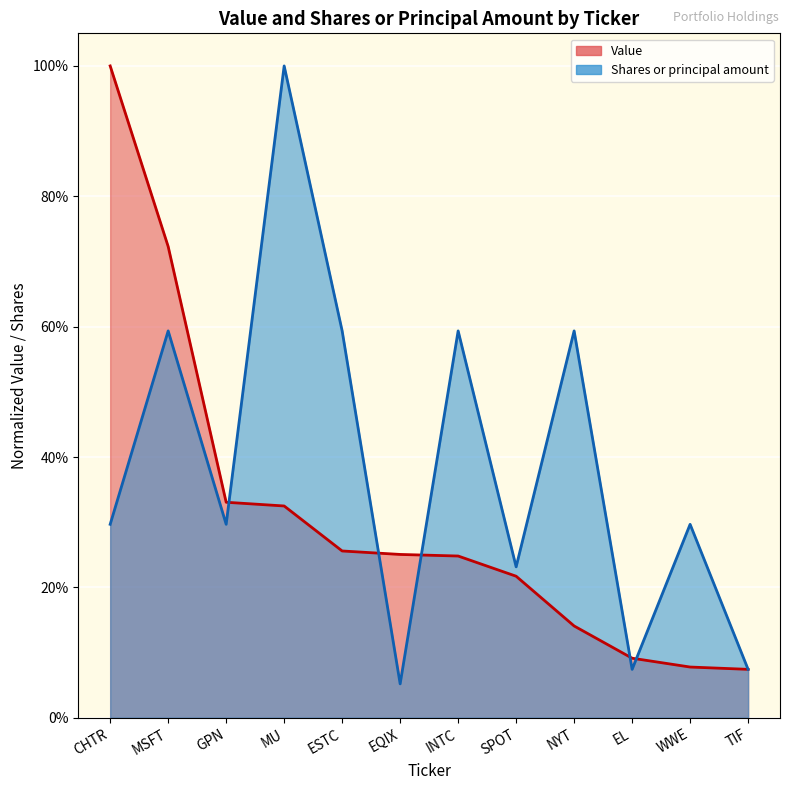

Reading left to right, list all the values displayed in this chart.

Shares or principal amount: CHTR=0.3	MSFT=0.6	GPN=0.3	MU=1.0	ESTC=0.6	EQIX=0.1	INTC=0.6	SPOT=0.2	NYT=0.6	EL=0.1	WWE=0.3	TIF=0.1
Value: CHTR=1.0	MSFT=0.7	GPN=0.3	MU=0.3	ESTC=0.3	EQIX=0.3	INTC=0.2	SPOT=0.2	NYT=0.1	EL=0.1	WWE=0.1	TIF=0.1